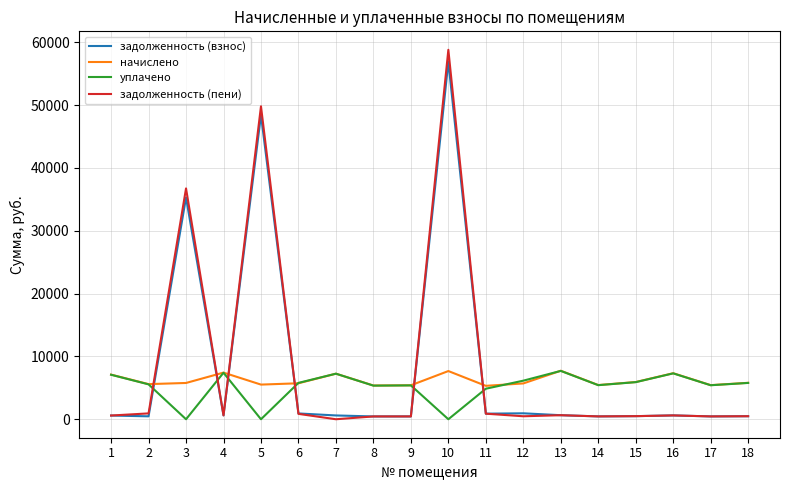

Which series has the largest range (max minus min)?

задолженность (пени)